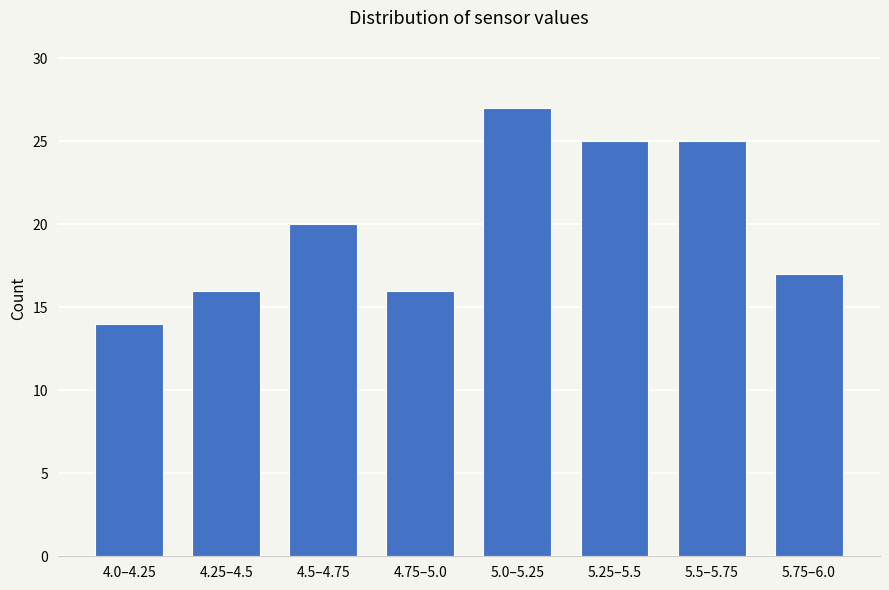

Reading left to right, list all the values displayed in this chart.

14	16	20	16	27	25	25	17